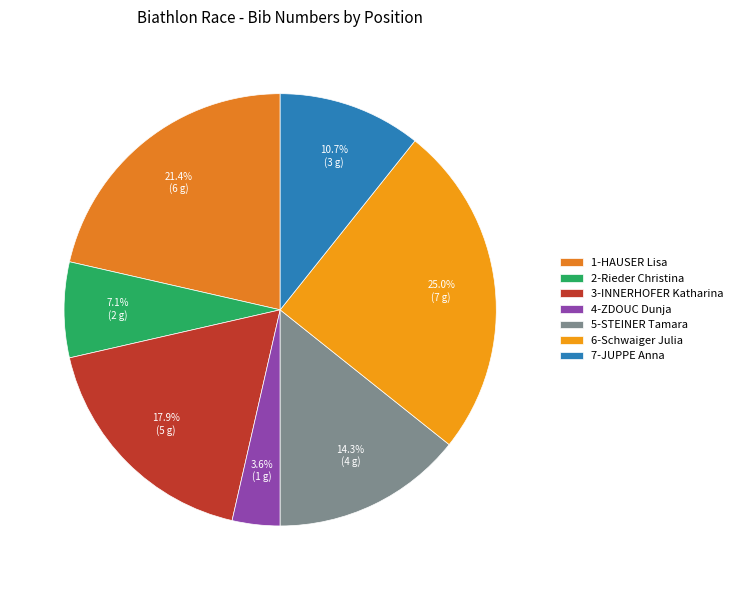

How many slices are in this pie chart?

7